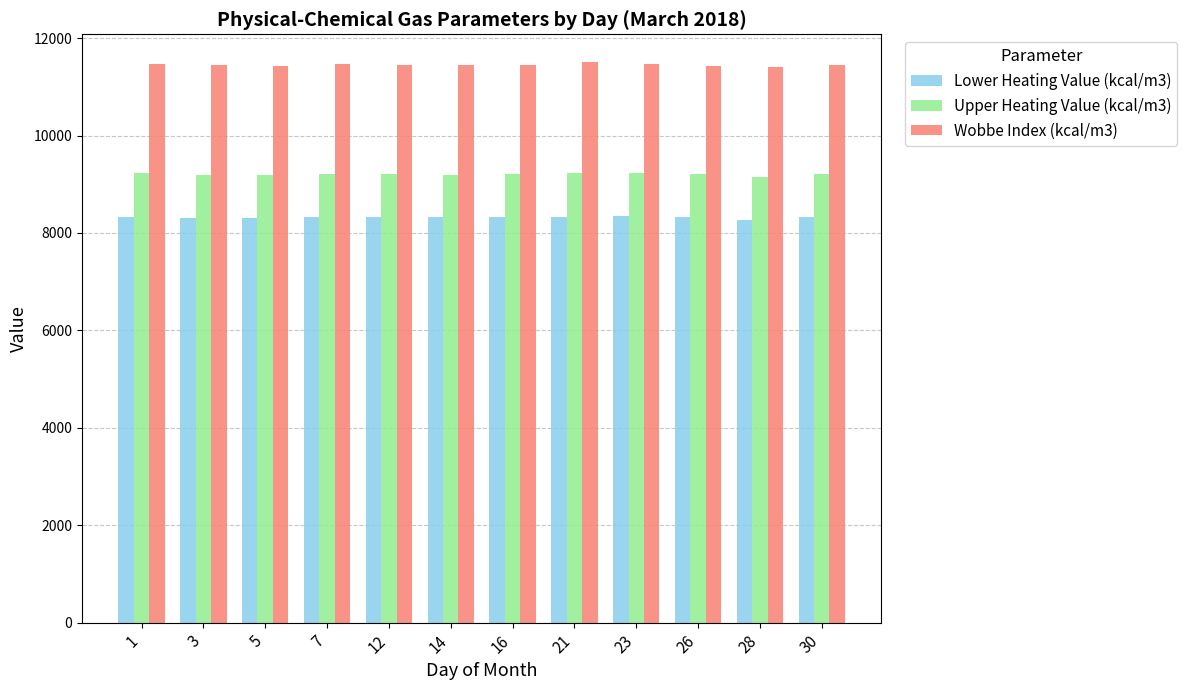

Which series has the largest total across all categories?

Wobbe Index (kcal/m3)